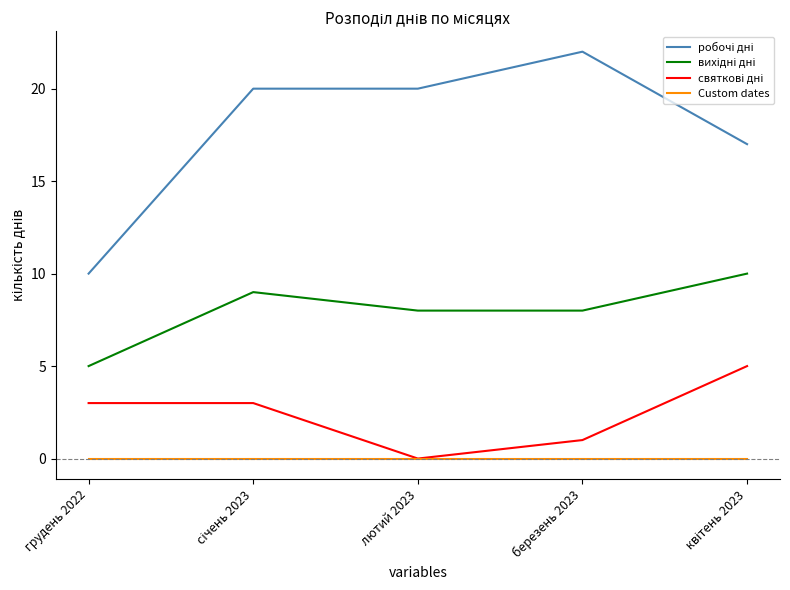

True or false: Custom dates has a value of 0 at лютий 2023.

True